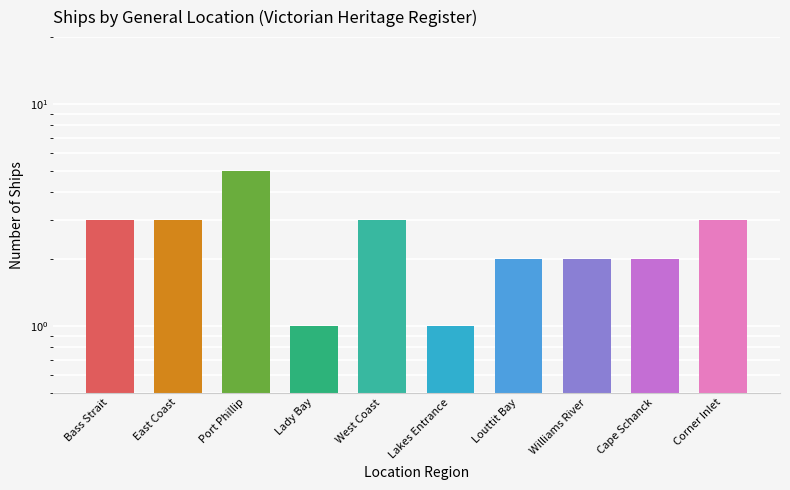

Reading right to left, what are all the values shown in this chart?

Corner Inlet=3	Cape Schanck=2	Williams River=2	Louttit Bay=2	Lakes Entrance=1	West Coast=3	Lady Bay=1	Port Phillip=5	East Coast=3	Bass Strait=3